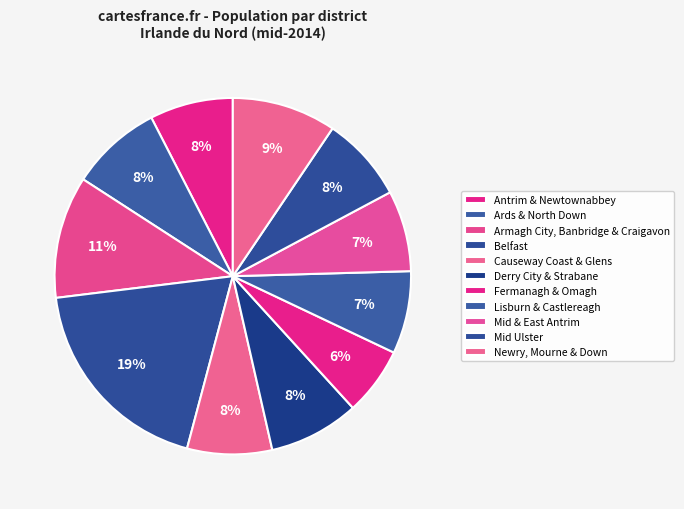

Count the number of slices in the pie.

11